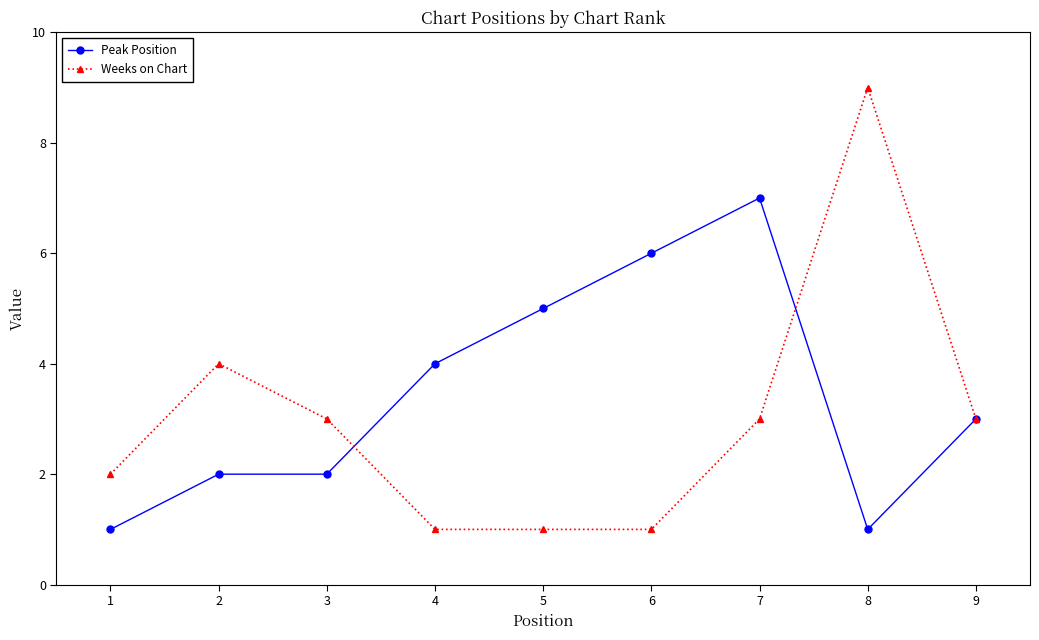

Reading left to right, list all the values displayed in this chart.

Peak Position: 1=1	2=2	3=2	4=4	5=5	6=6	7=7	8=1	9=3
Weeks on Chart: 1=2	2=4	3=3	4=1	5=1	6=1	7=3	8=9	9=3